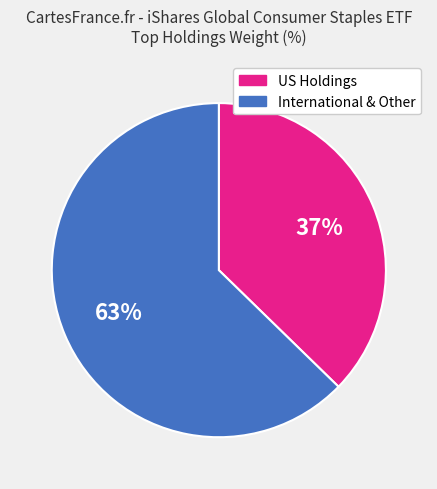

Does any single category account for the majority?

Yes